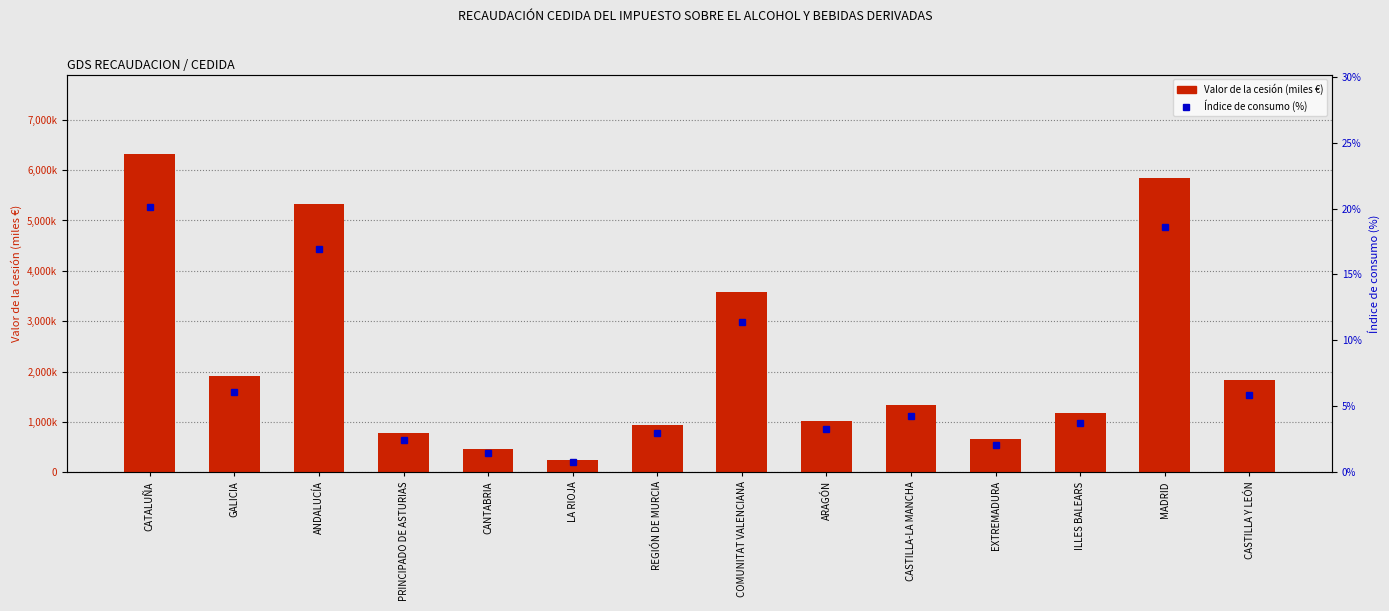

What is the difference between the Valor de la cesión (miles €) values at GALICIA and CANTABRIA?

1454857.3